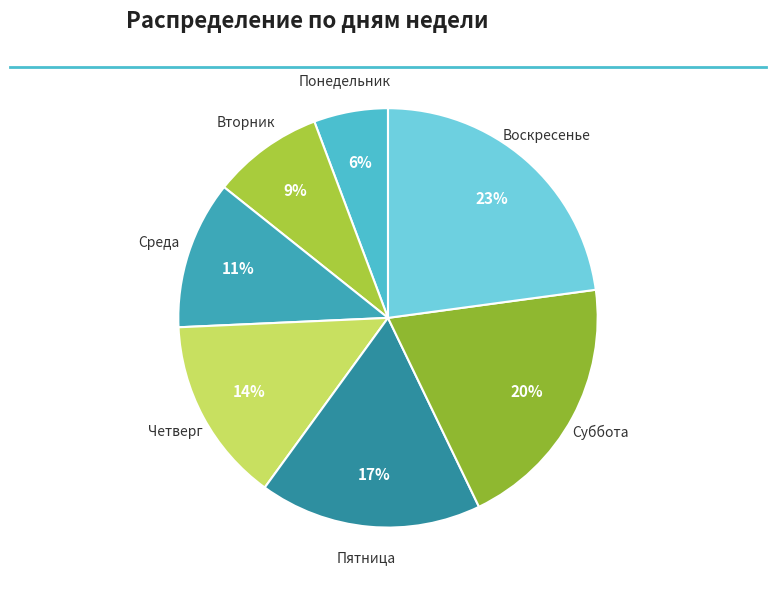

Is there any slice that represents more than half of the pie?

No